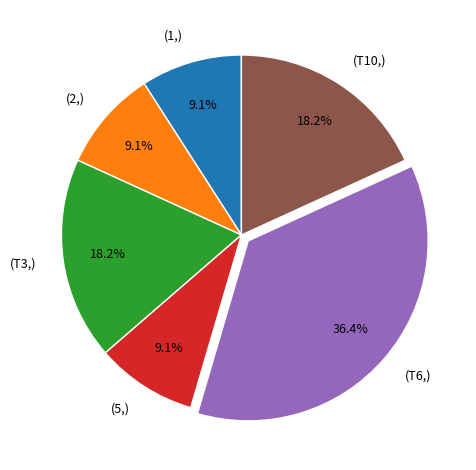

How many segments does this pie chart have?

6